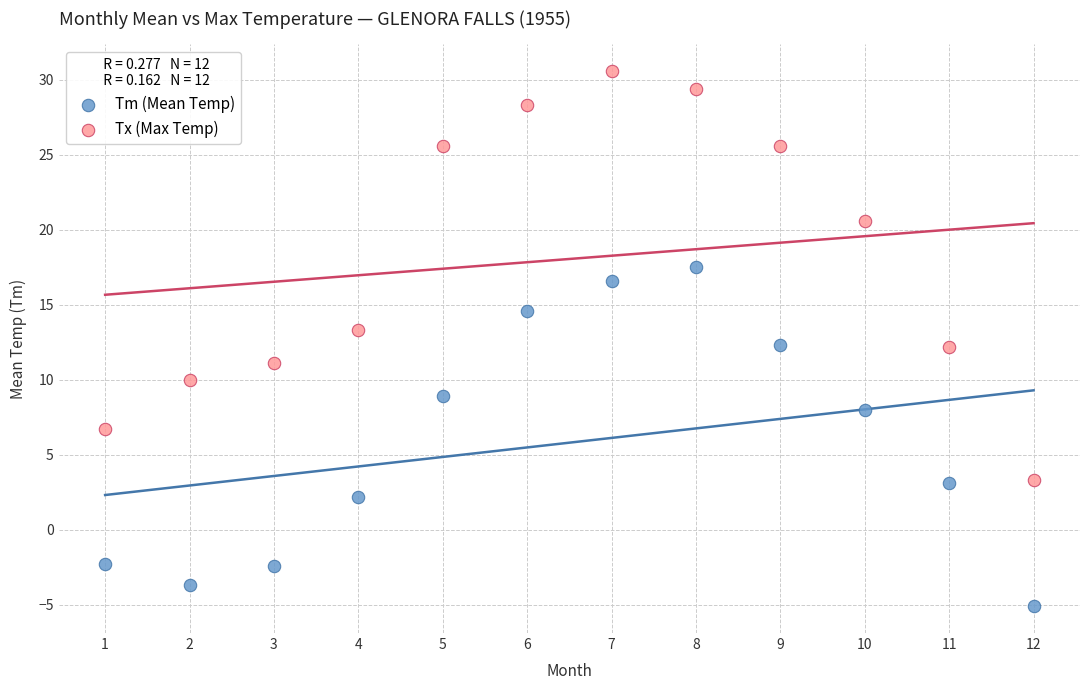

What are all the series names shown in the legend?

Tm (Mean Temp), Tx (Max Temp)